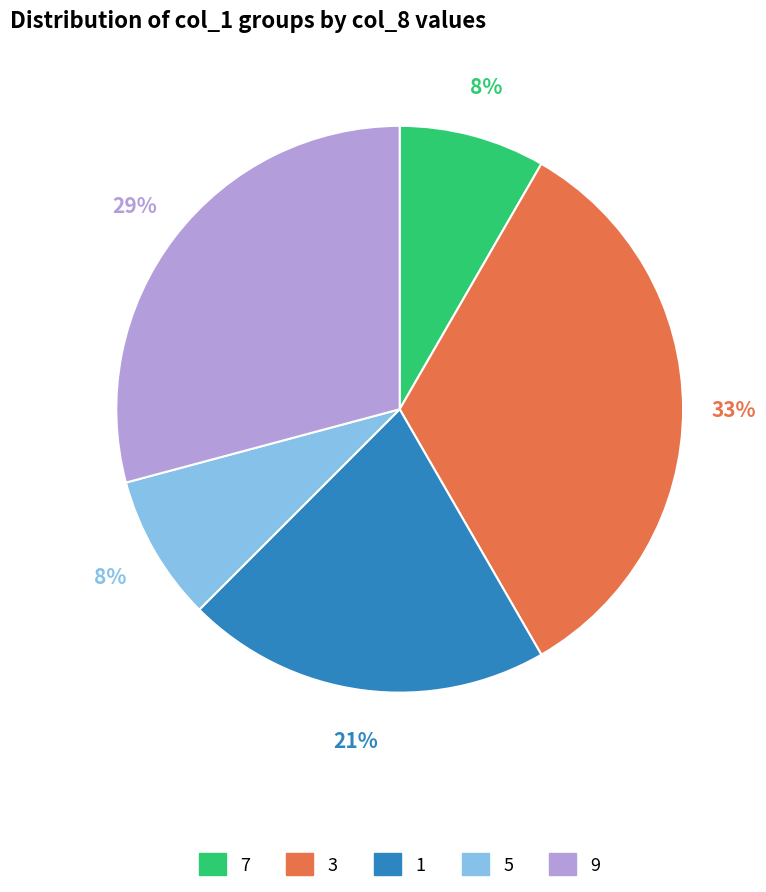

To the nearest percent, what portion does 1 represent?

21%